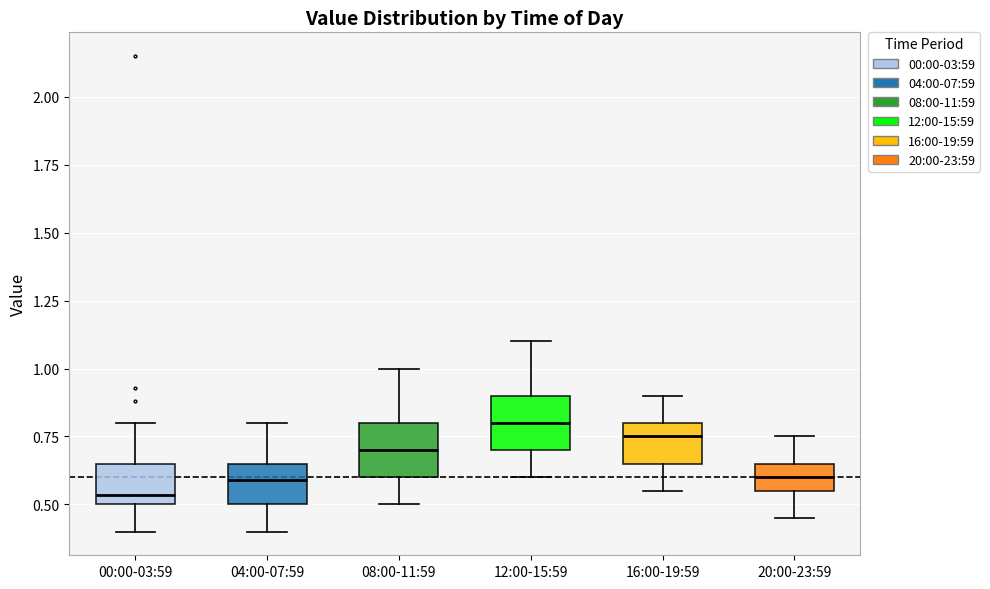

Reading left to right, read every box against the y-axis: the position of its median line, the range the box covers, and the ends of its whiskers. The values are not printed on the chart, so give them approximately, as read against the axis.

00:00-03:59: median 0.55, box 0.50 to 0.65, whiskers 0.40 to 0.80
04:00-07:59: median 0.60, box 0.50 to 0.65, whiskers 0.40 to 0.80
08:00-11:59: median 0.70, box 0.60 to 0.80, whiskers 0.50 to 1.00
12:00-15:59: median 0.80, box 0.70 to 0.90, whiskers 0.60 to 1.10
16:00-19:59: median 0.75, box 0.65 to 0.80, whiskers 0.55 to 0.90
20:00-23:59: median 0.60, box 0.55 to 0.65, whiskers 0.45 to 0.75